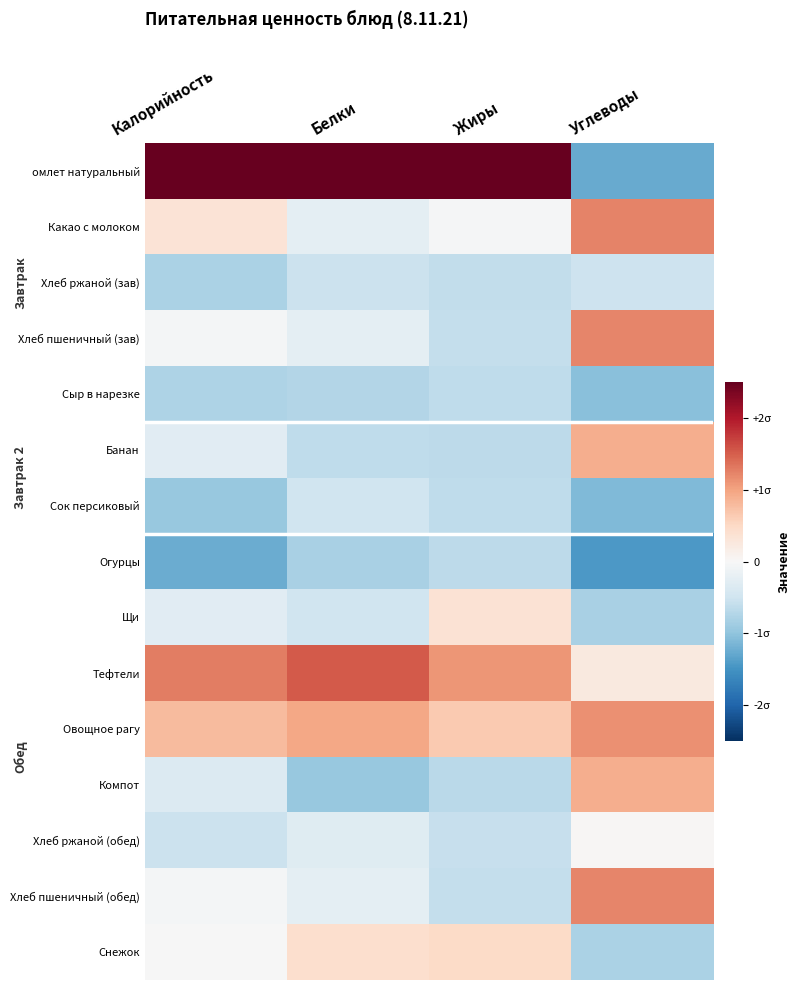

Count the number of categories in the chart.

4